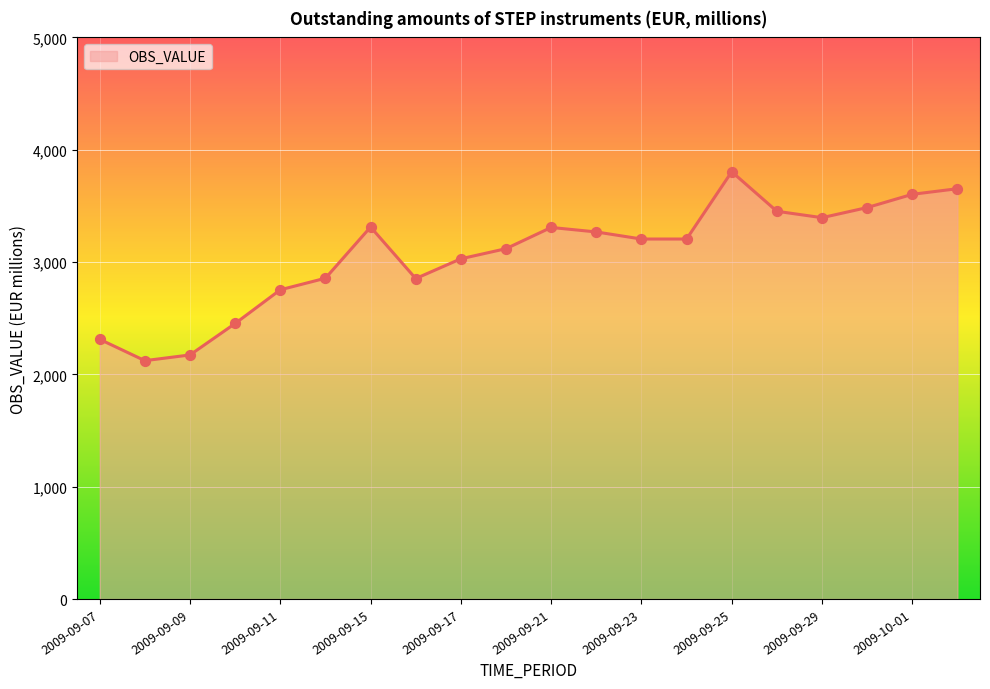

What is the smallest value displayed?

2122